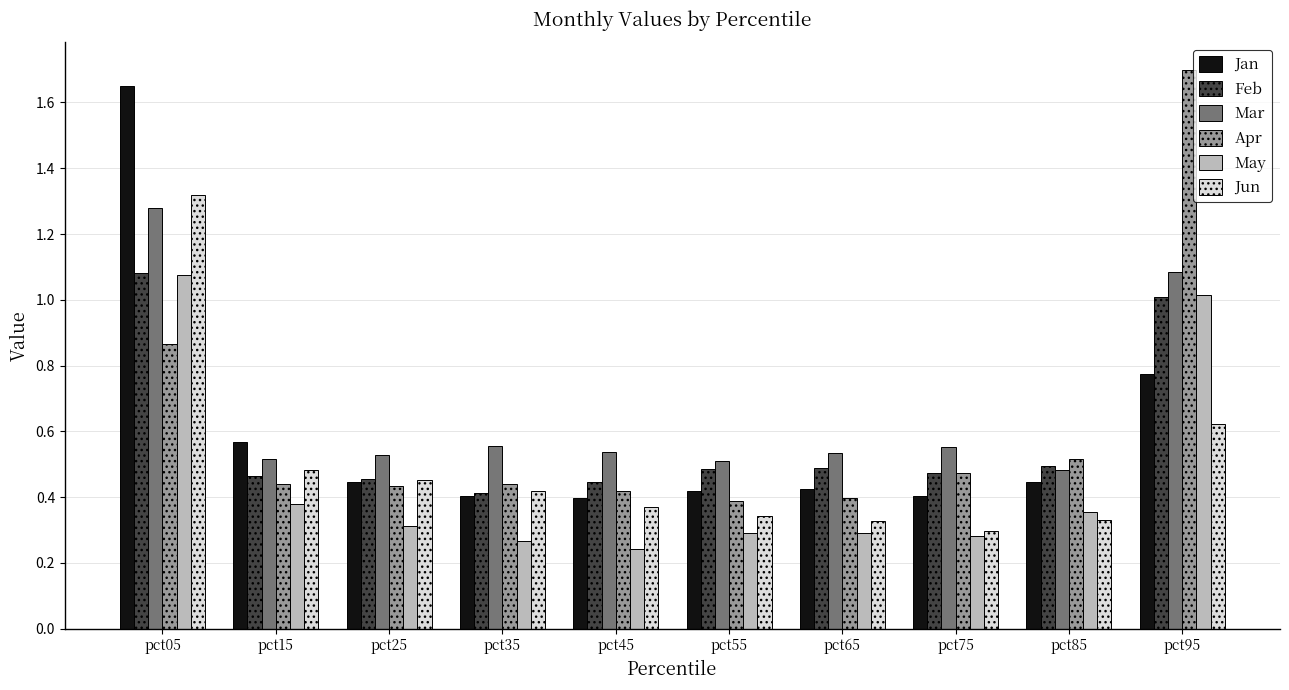

Which series has the widest spread of values?

Apr